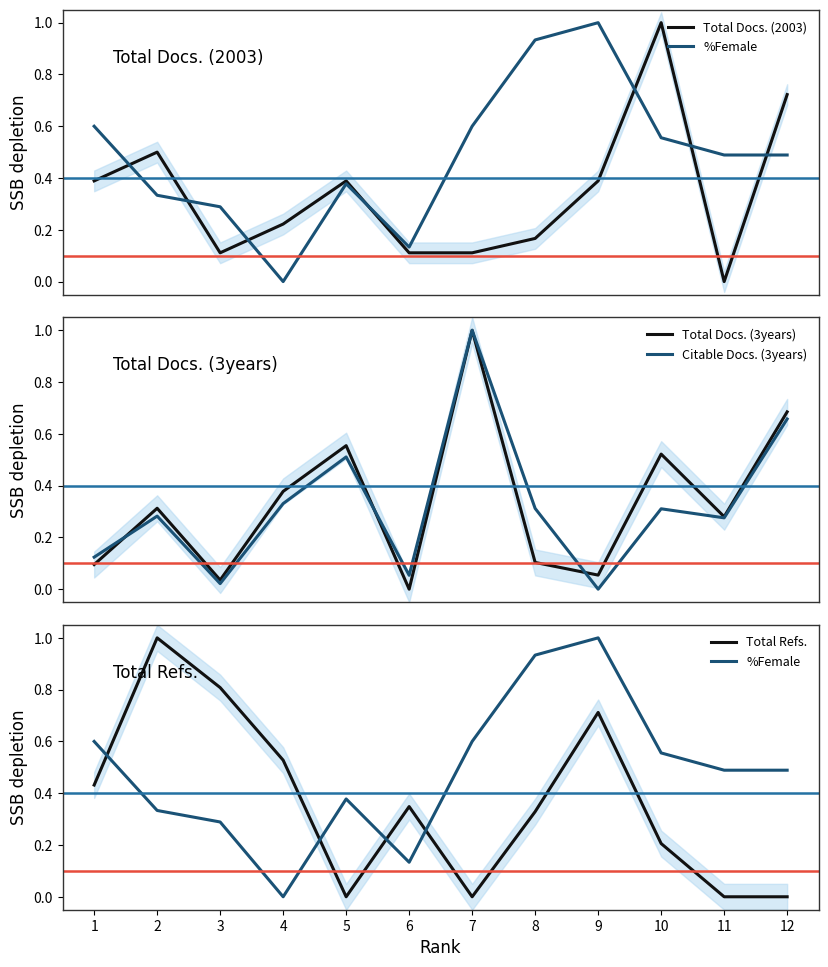

How many Total Docs. (2003) values are between 0 and 1?

12